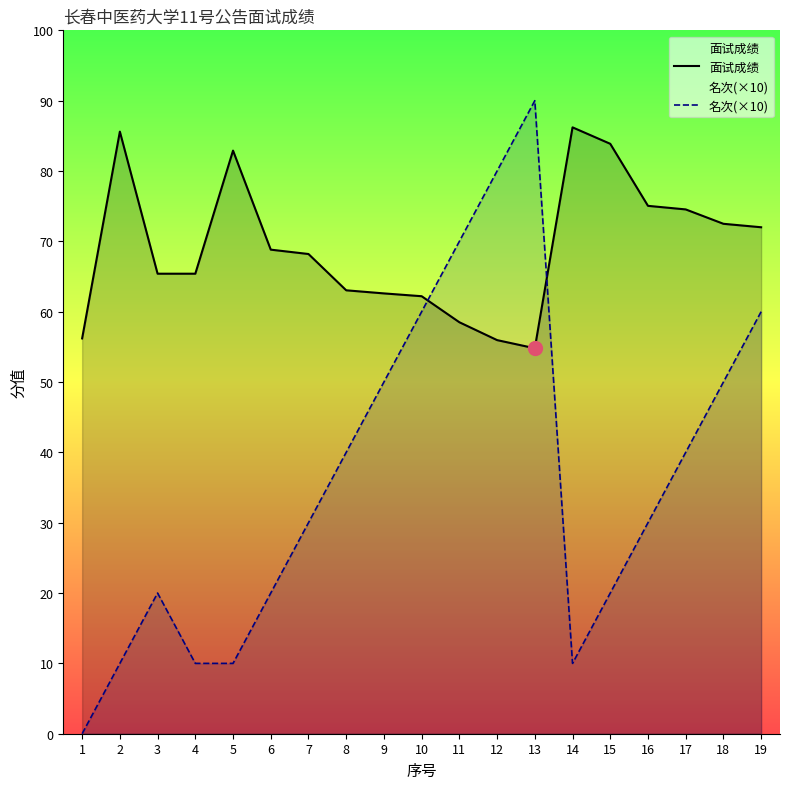

What is the highest value of the 面试成绩 series?

86.2